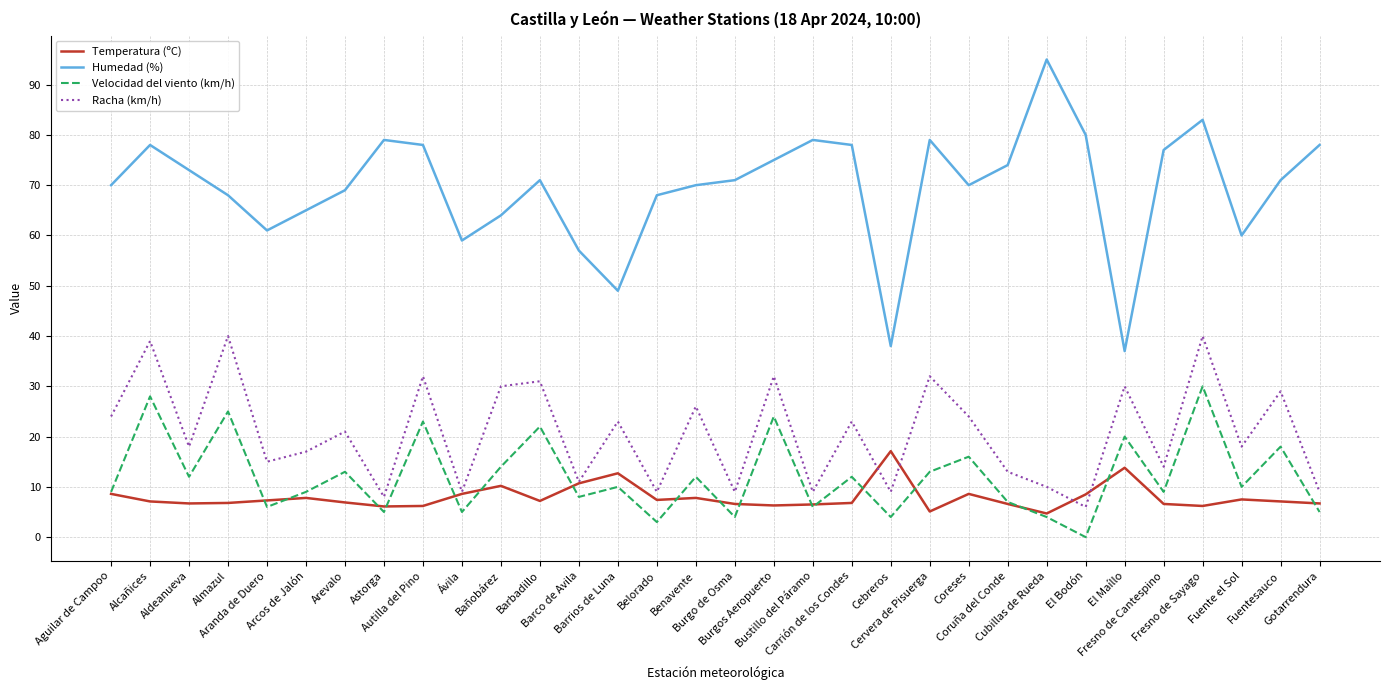

True or false: Velocidad del viento (km/h) has a value of 4.8 at Benavente.

False